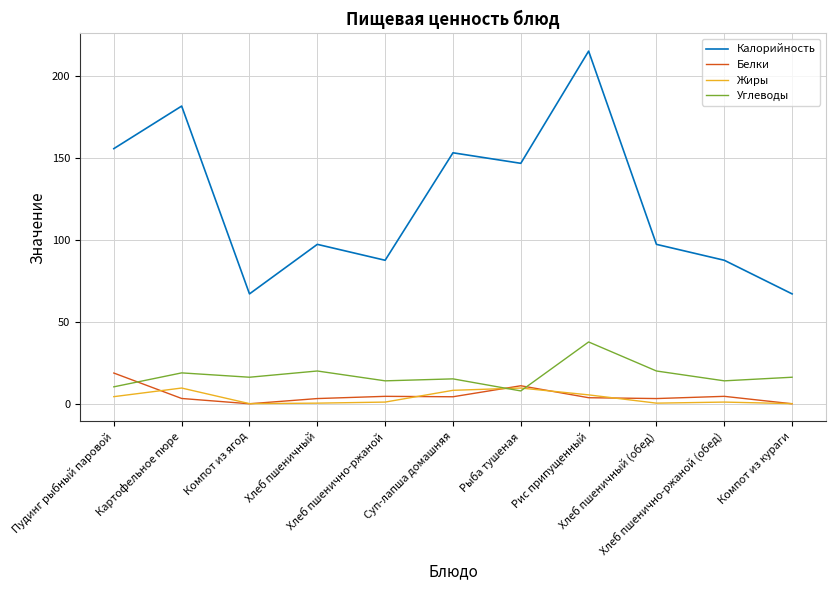

How many values in the Калорийность series are below 97?

4